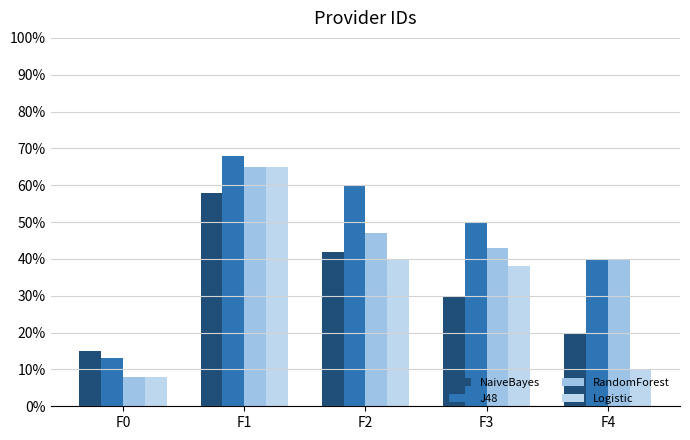

What is the maximum value shown in the chart?

68